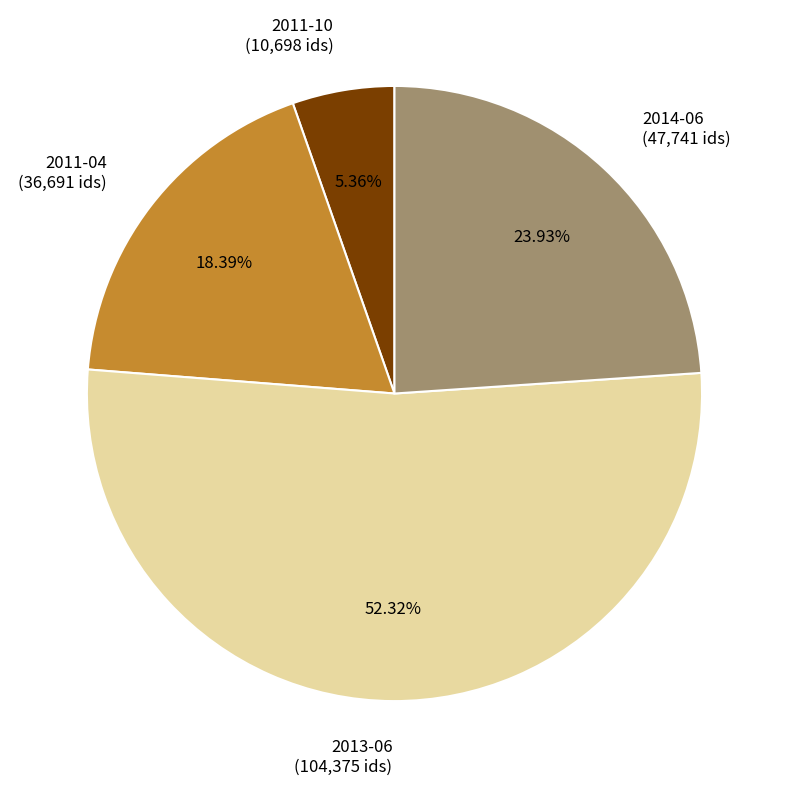

How many segments does this pie chart have?

4